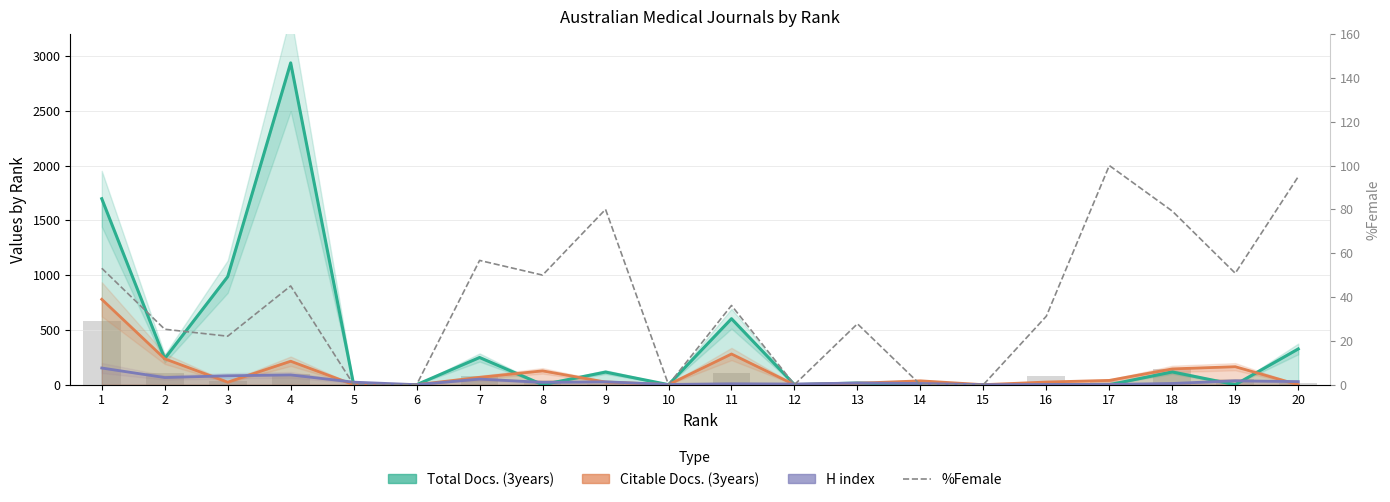

What are all the series names shown in the legend?

Total Docs. (3years), Citable Docs. (3years), H index, %Female